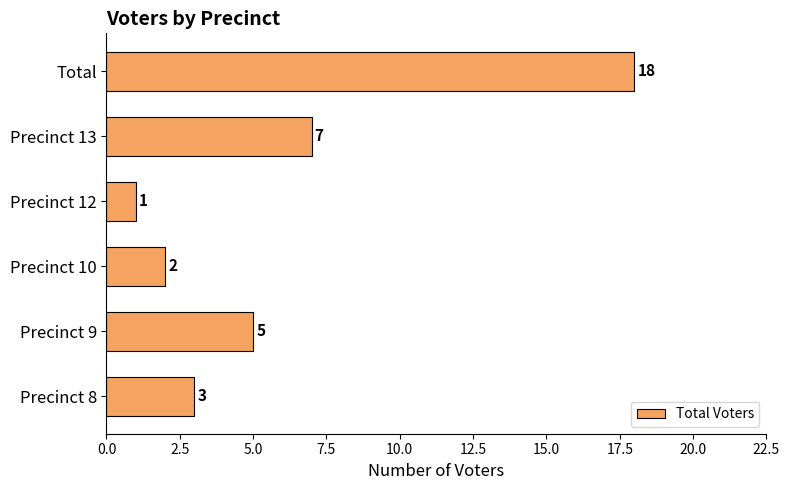

Which has a higher value, Precinct 12 or Total?

Total